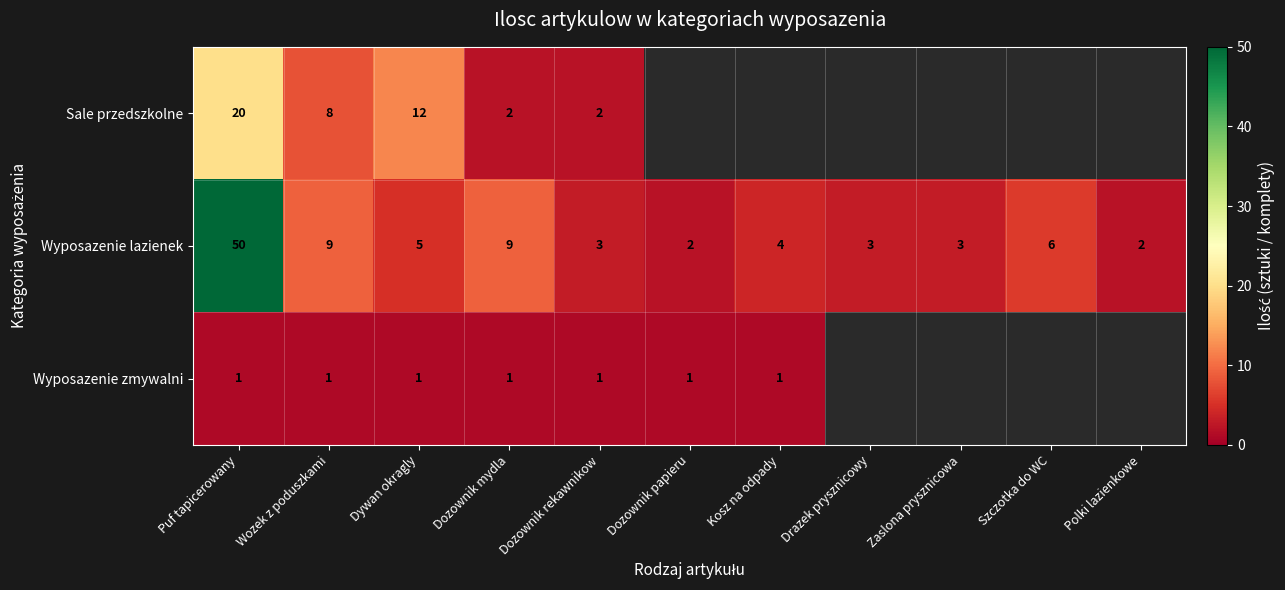

Which category has the highest value in the Wyposazenie lazienek series?

Puf tapicerowany